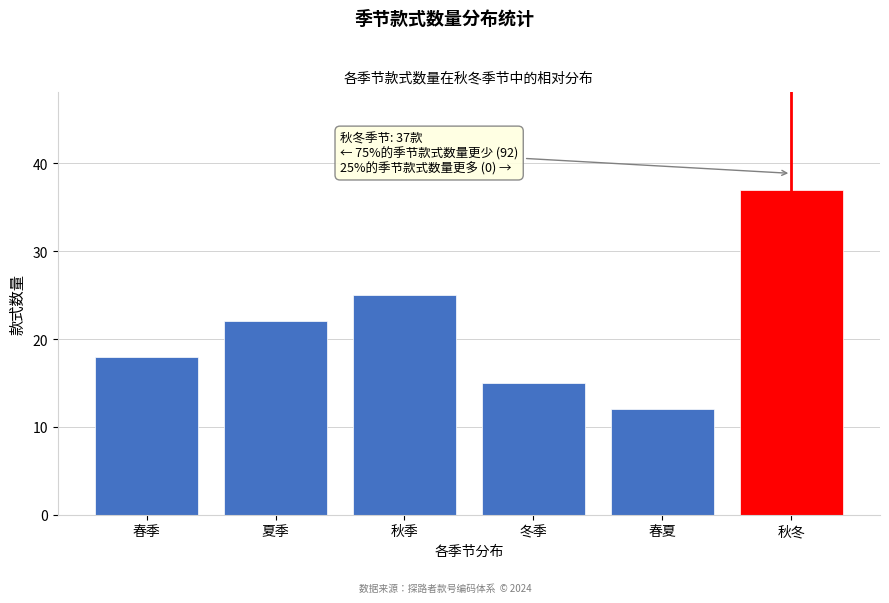

Reading left to right, list all the values displayed in this chart.

春季=18	夏季=22	秋季=25	冬季=15	春夏=12	秋冬=37